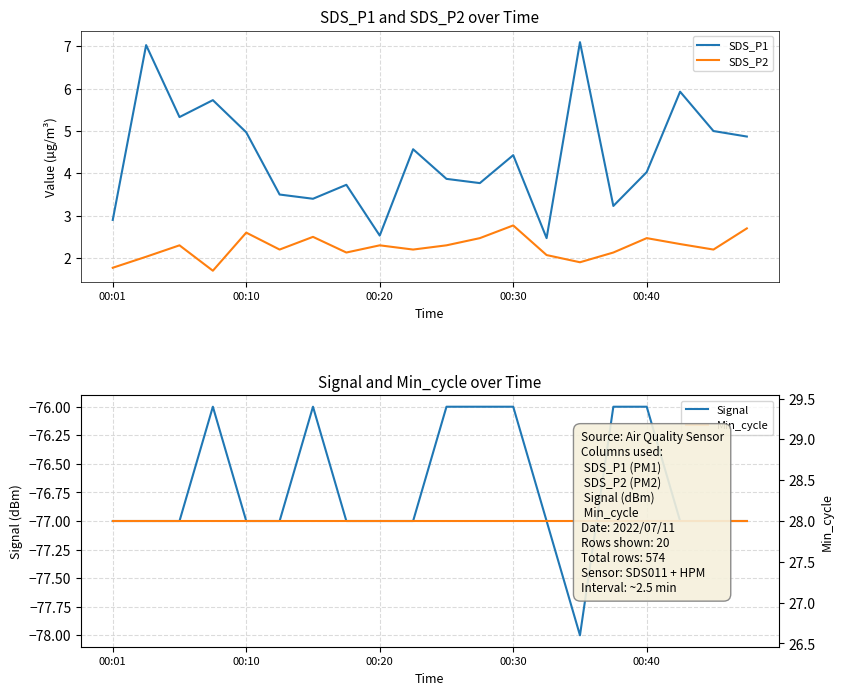

What is the difference between the second highest and minimum values in the SDS_P2 series?

1.0